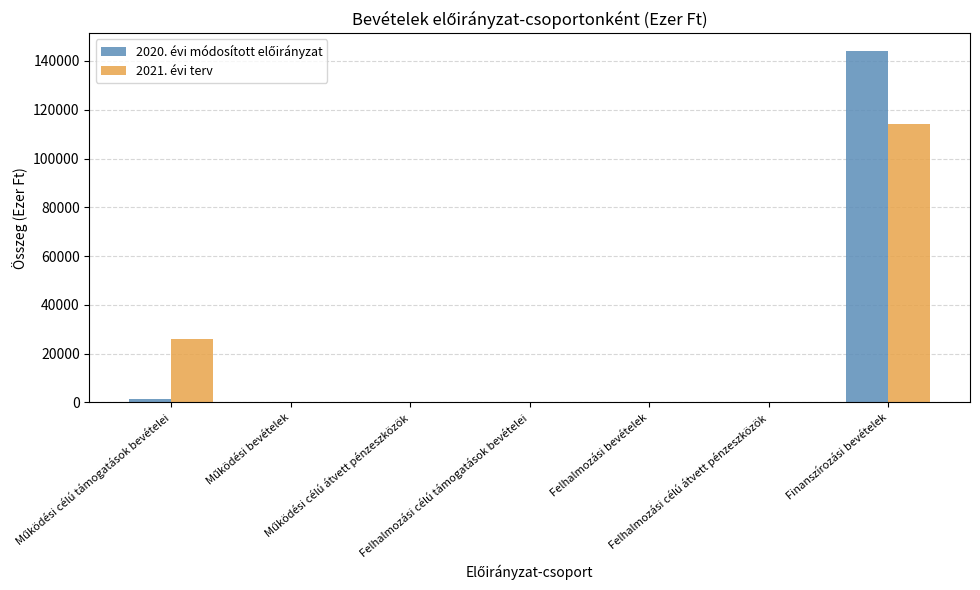

What is the greatest value displayed?

144193